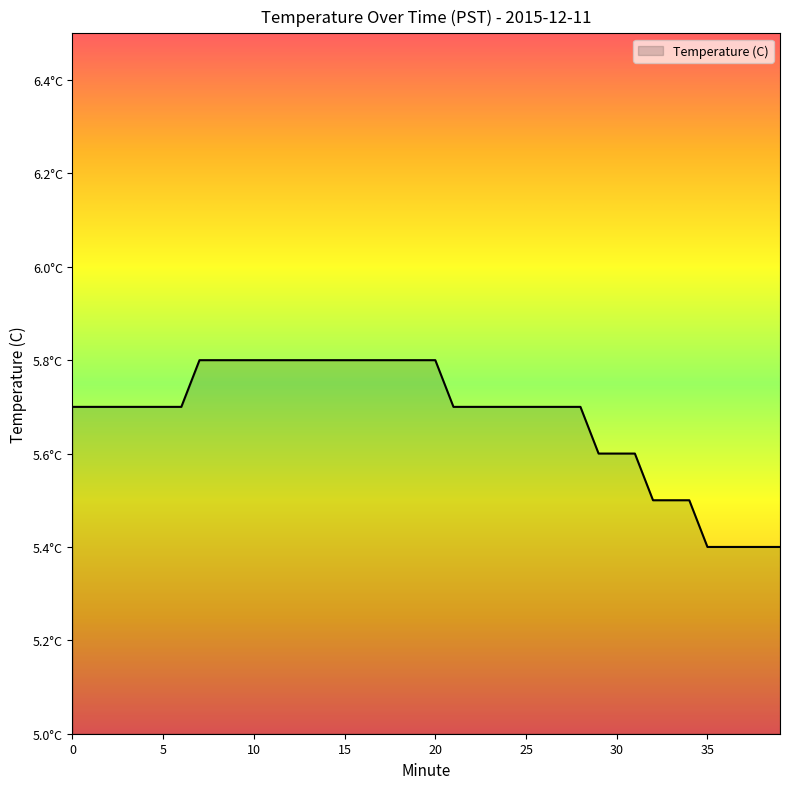

Which label corresponds to the largest value in the chart?

7